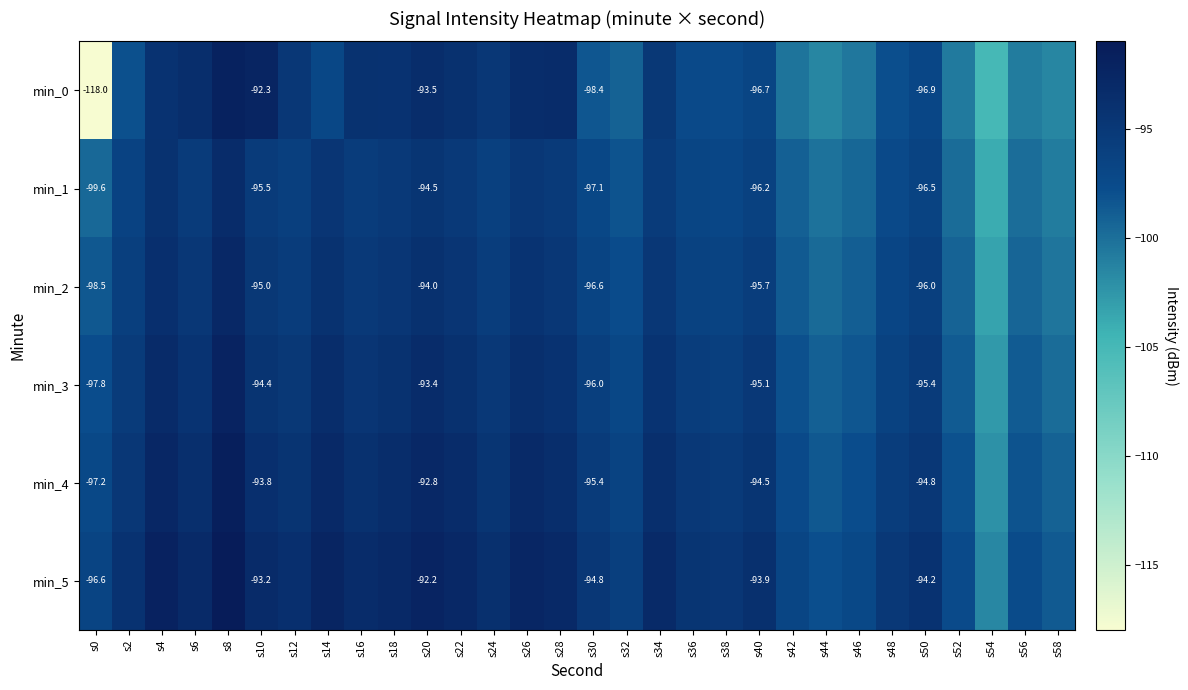

Read the min_2 value at s24.

-95.7